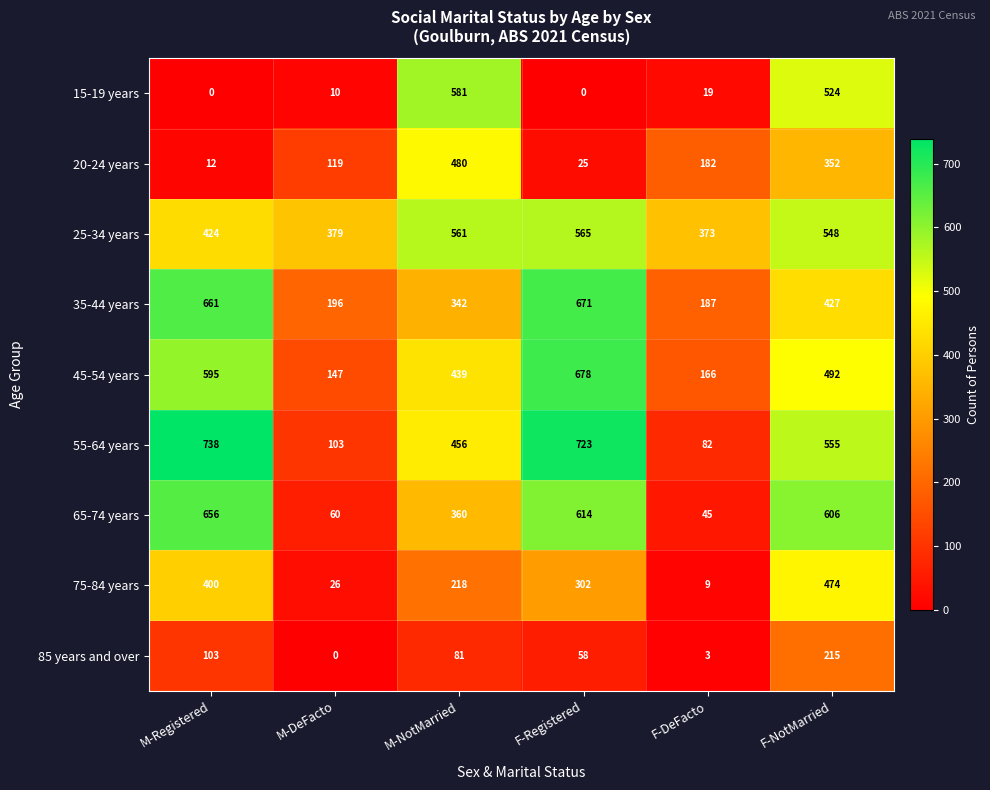

Is it true that 85 years and over equals 103 at M-Registered?

True